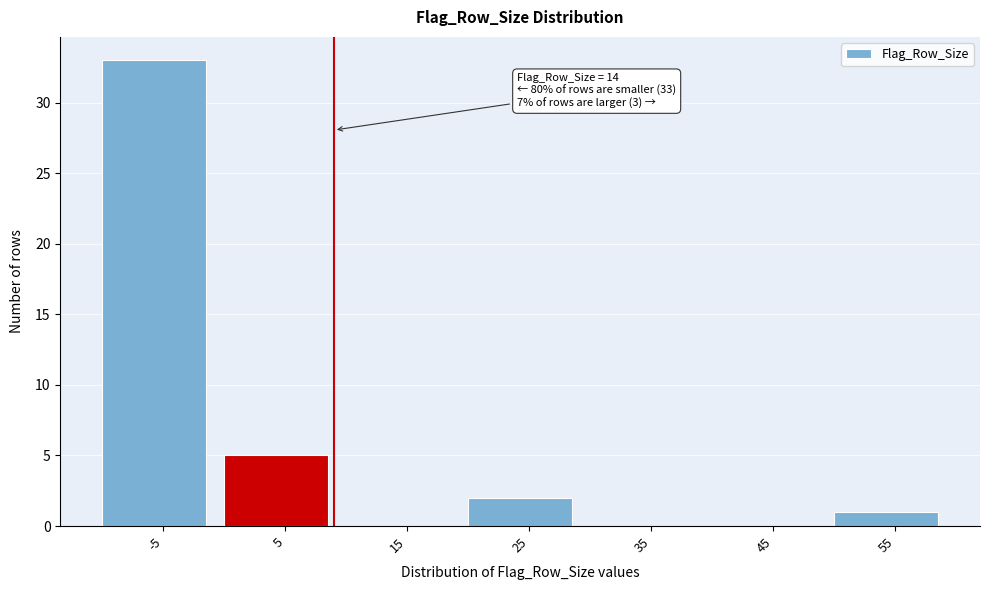

Reading left to right, transcribe all the data shown in this chart.

-5=33	5=5	15=0	25=2	35=0	45=0	55=1